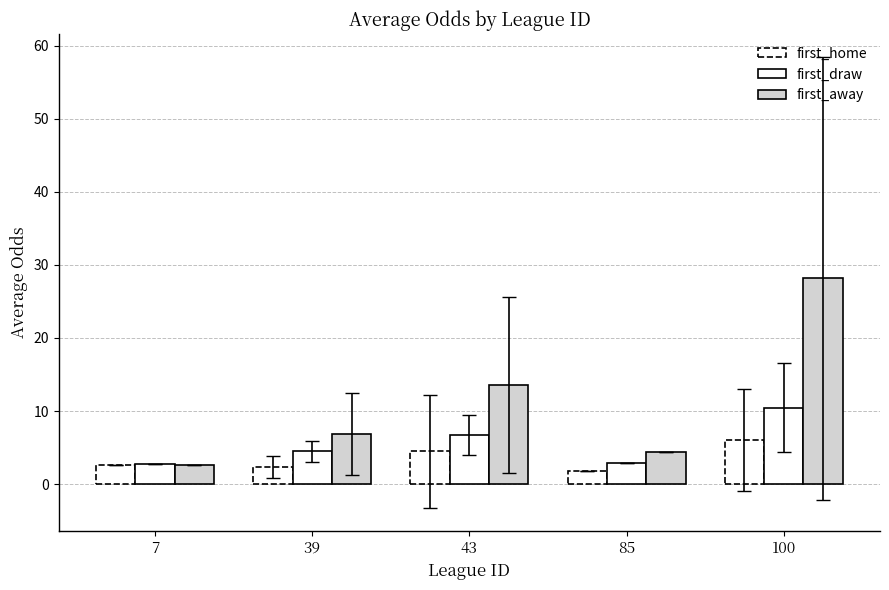

What is the sum of the first_draw values at 7 and 43?

9.4